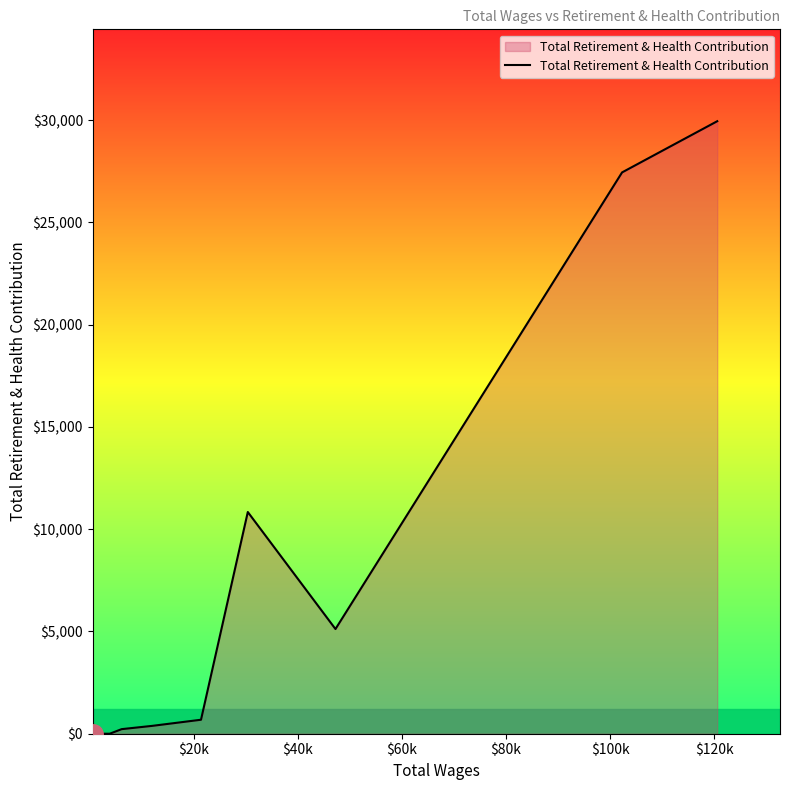

What is the maximum value shown in the chart?

29951